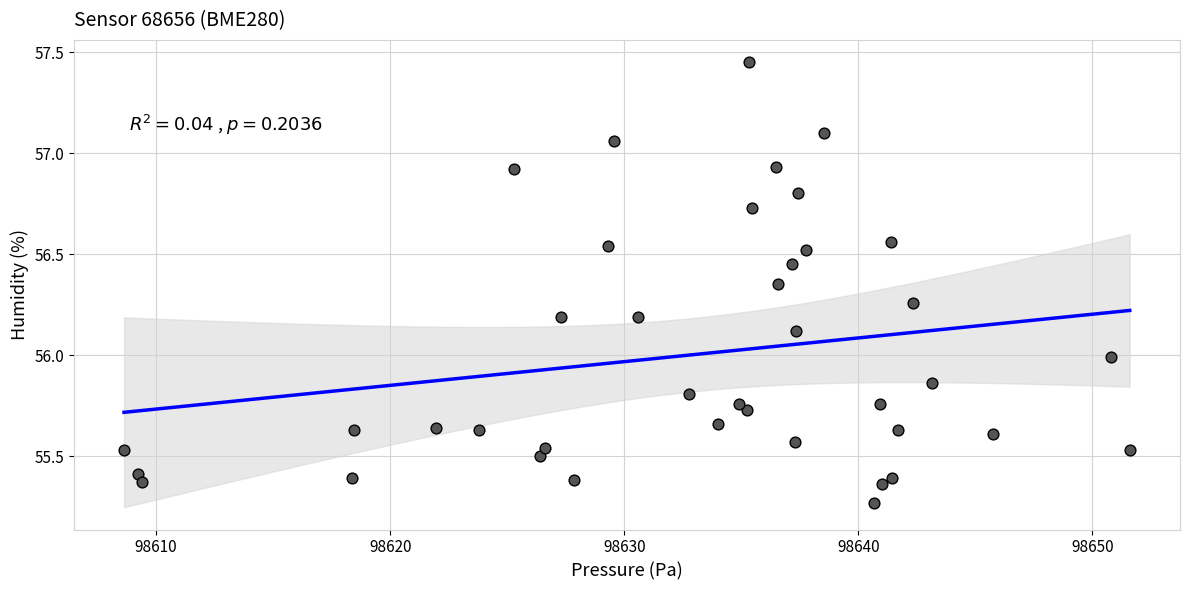

What is the range of Y values (max minus min)?

2.2